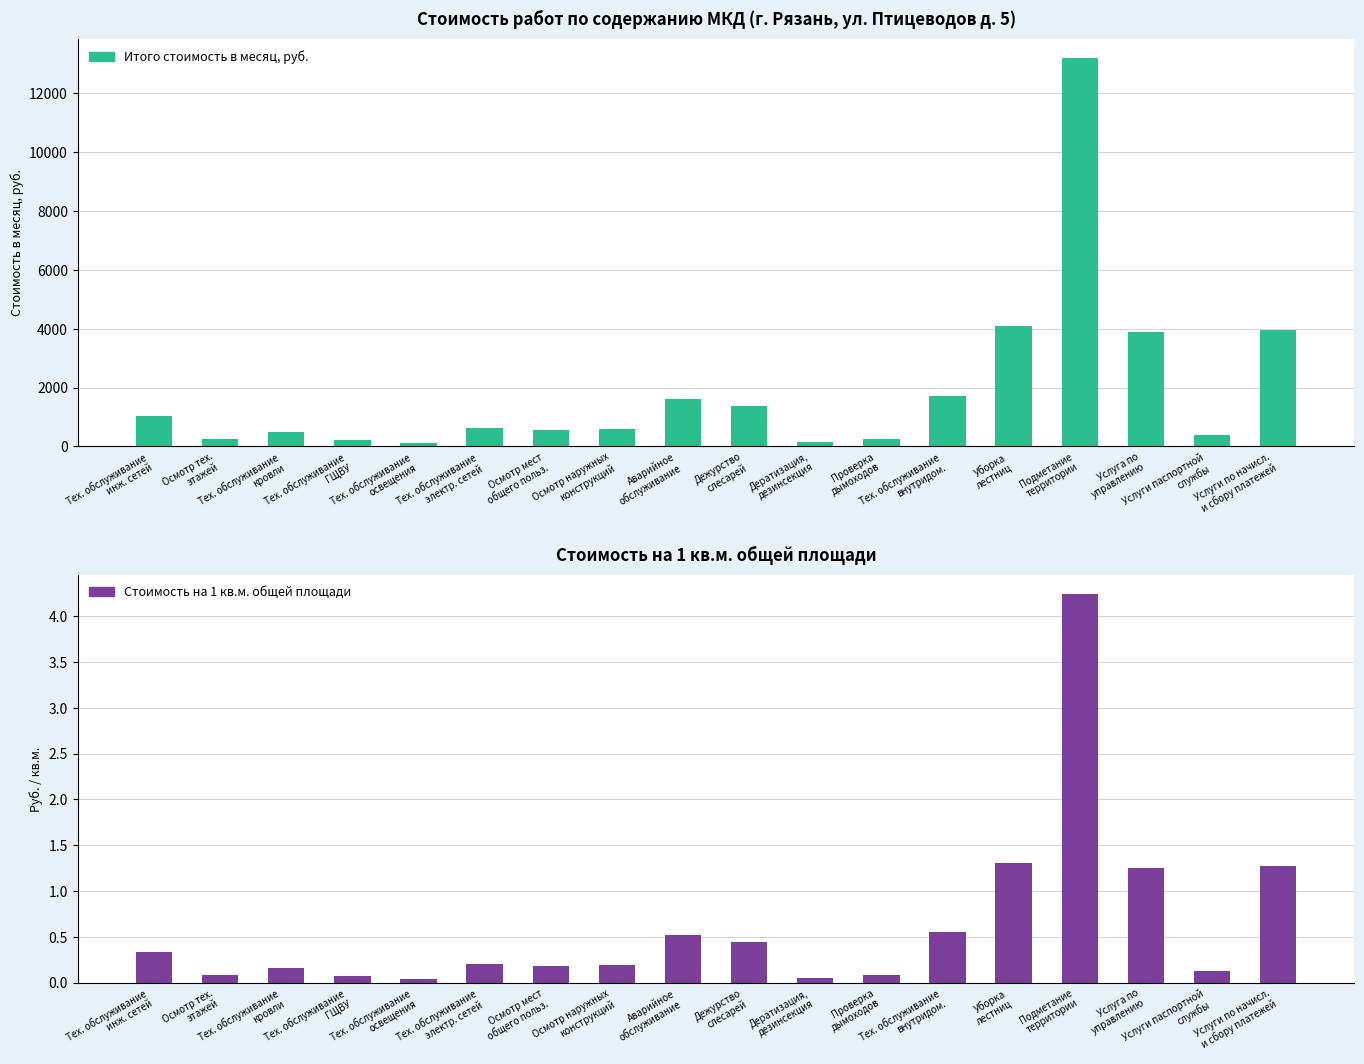

True or false: Стоимость на 1 кв м об пл has a value of 0.3 at Осмотр наружных
конструкций.

False